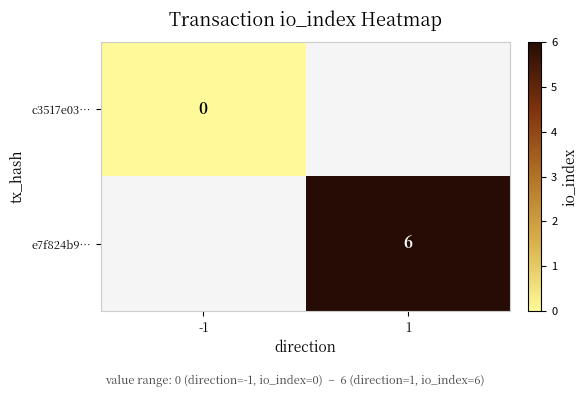

Is the value of c3517e03… at -1 greater than the value of e7f824b9… at 1?

No